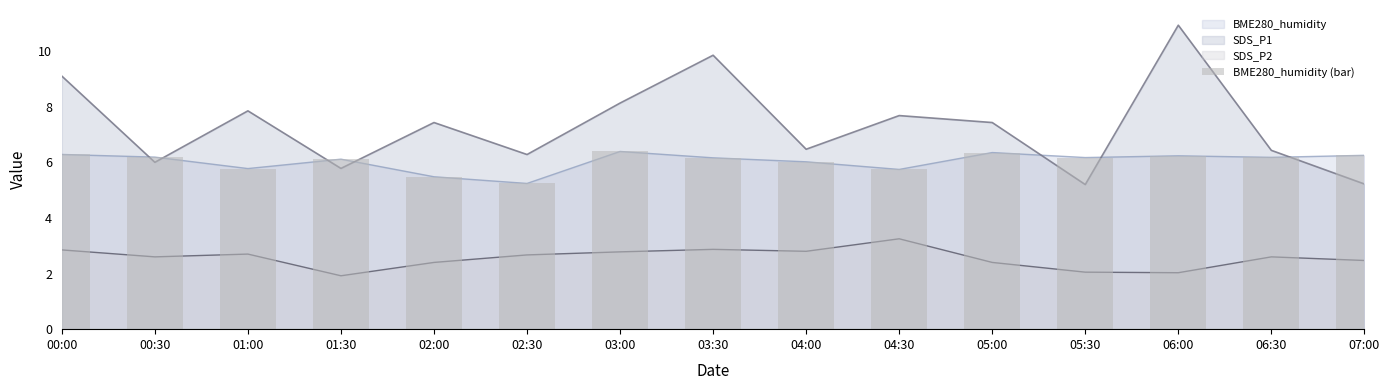

What is the label of the 3rd bar from the left?

01:00